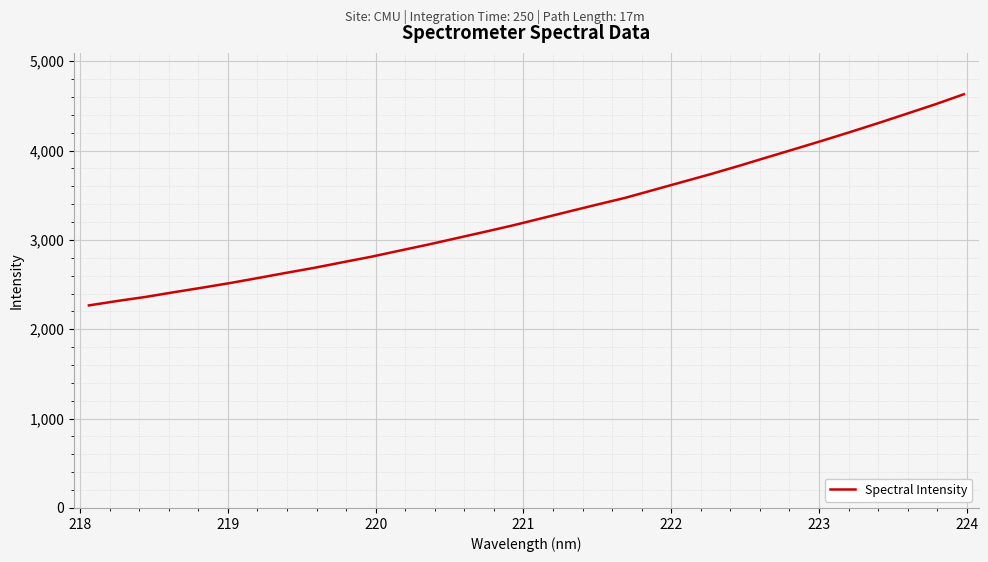

What is the smallest value displayed?

2267.4